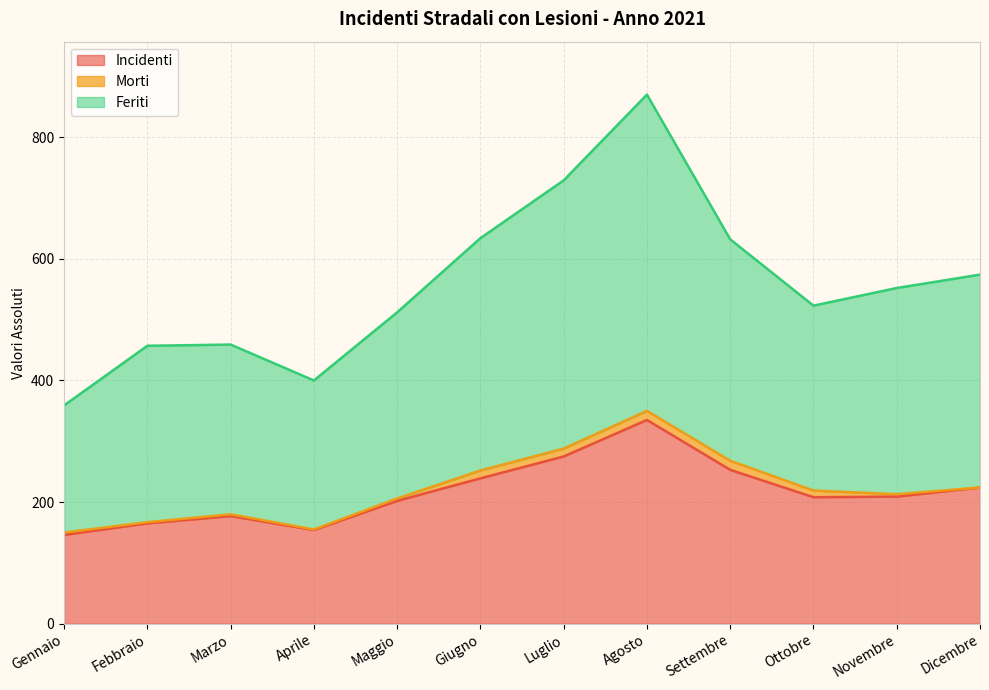

Is it true that Feriti equals 359 at Gennaio?

True